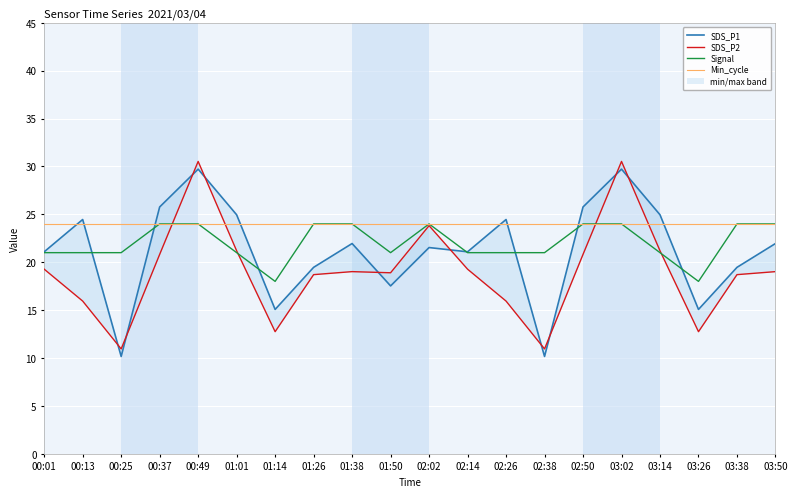

Rank the series at 03:38 from highest to lowest value.

Signal, Min_cycle, SDS_P1, SDS_P2